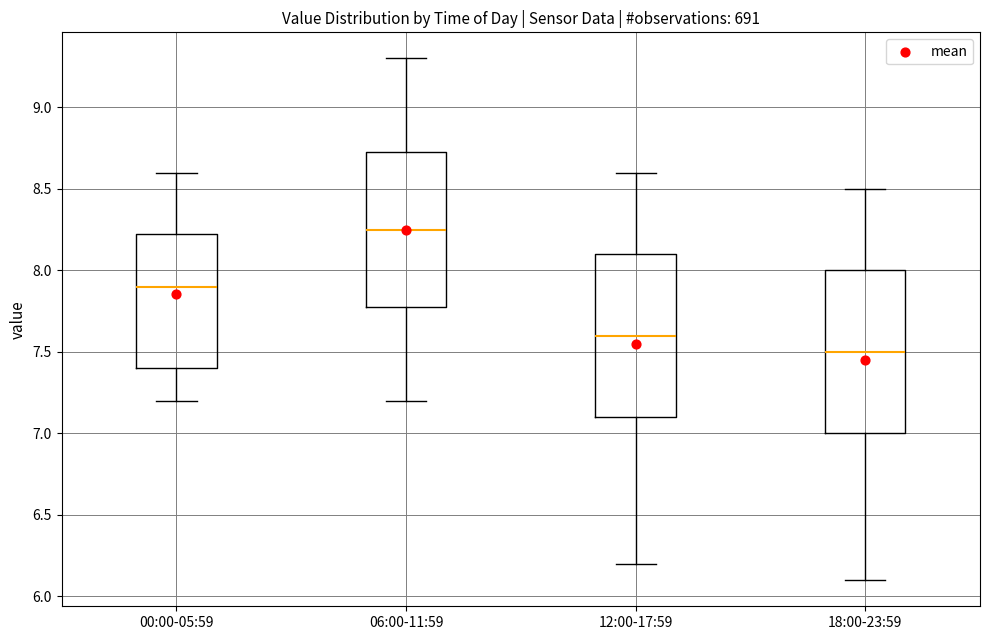

Where does the median line of the box for 06:00-11:59 sit on the y-axis? The values are not printed on the chart, so give them approximately, as read against the axis.

8.25